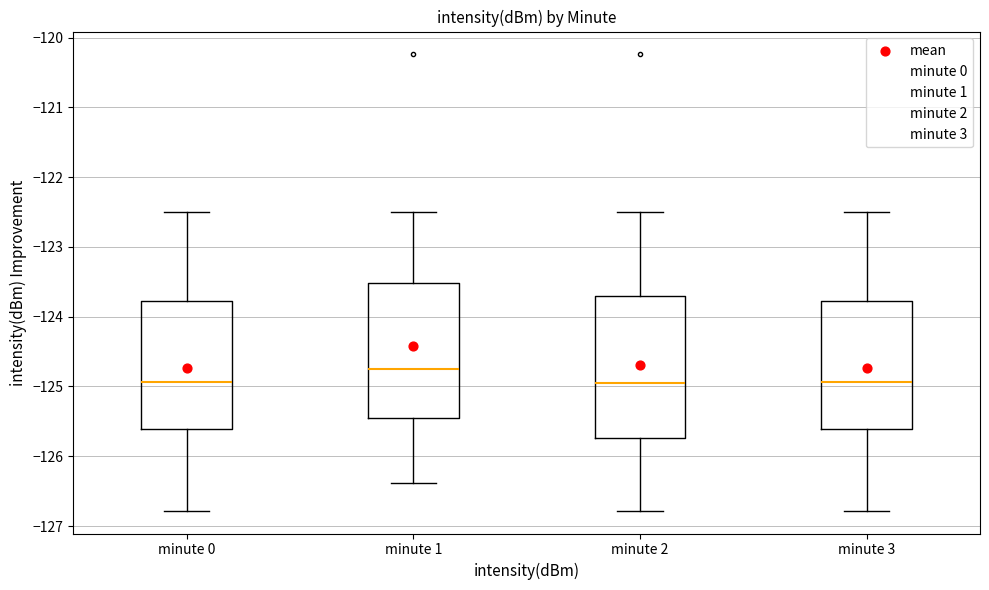

Which box is the tallest, from its lower edge to its upper edge?

minute 2